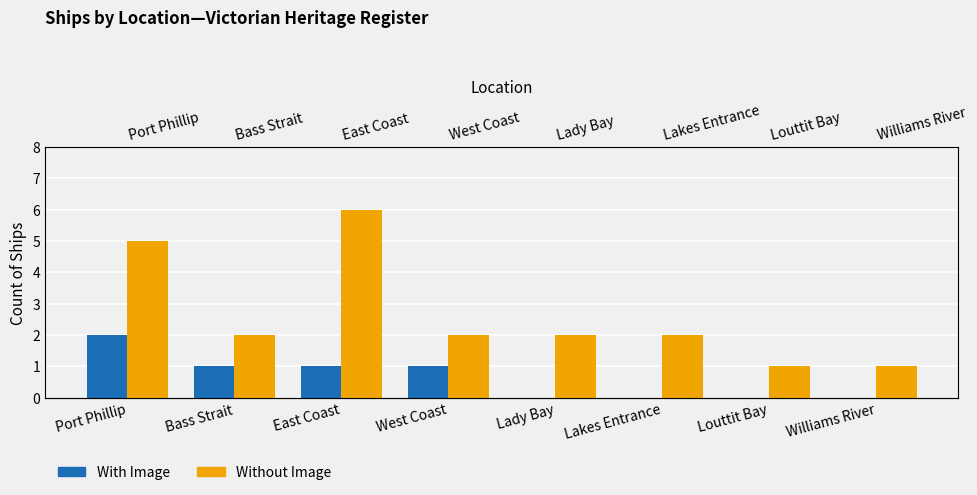

Count the With Image values in the range 0 to 1.

7